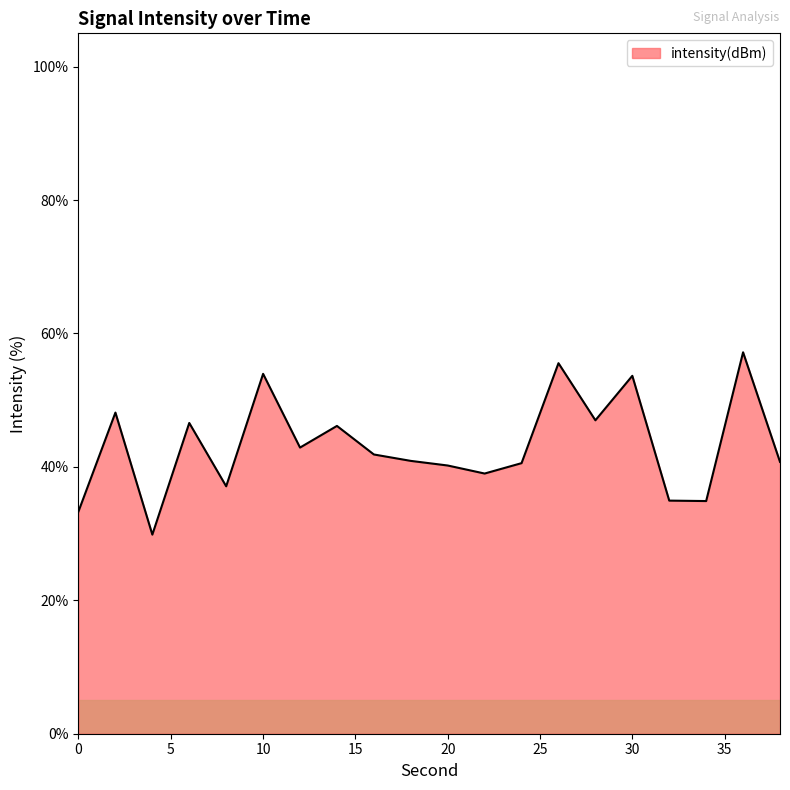

Count the number of data series in this chart.

1